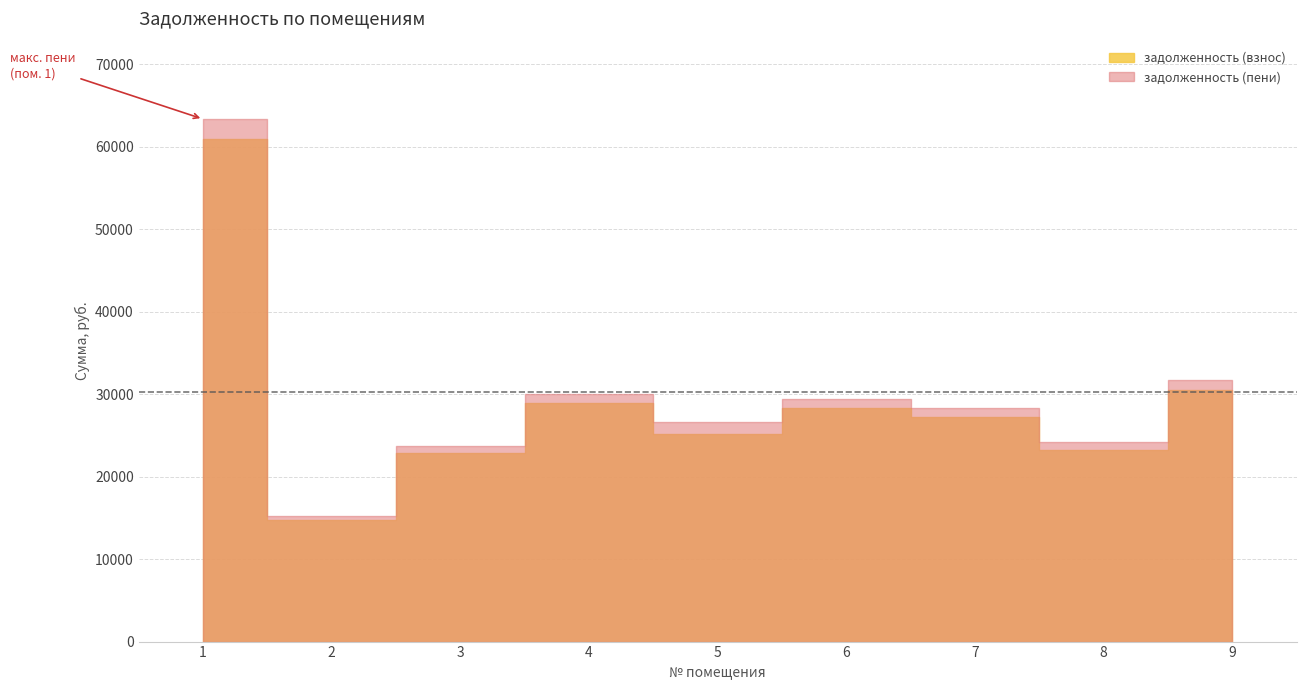

How many data points in задолженность (взнос) are above 27216?

5